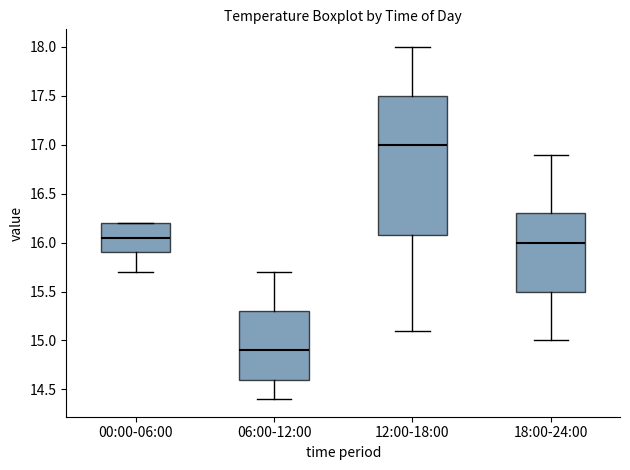

Reading left to right, read every box against the y-axis: the position of its median line, the range the box covers, and the ends of its whiskers. The values are not printed on the chart, so give them approximately, as read against the axis.

00:00-06:00: median 16.05, box 15.90 to 16.20, whiskers 15.70 to 16.20
06:00-12:00: median 14.90, box 14.60 to 15.30, whiskers 14.40 to 15.70
12:00-18:00: median 17.00, box 16.10 to 17.50, whiskers 15.10 to 18.00
18:00-24:00: median 16.00, box 15.50 to 16.30, whiskers 15.00 to 16.90